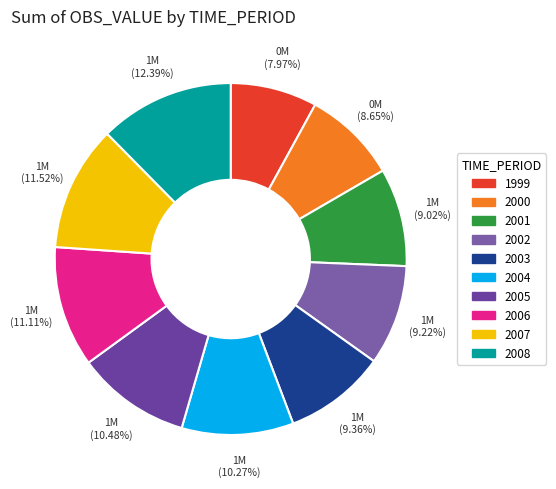

Does any single category account for the majority?

No